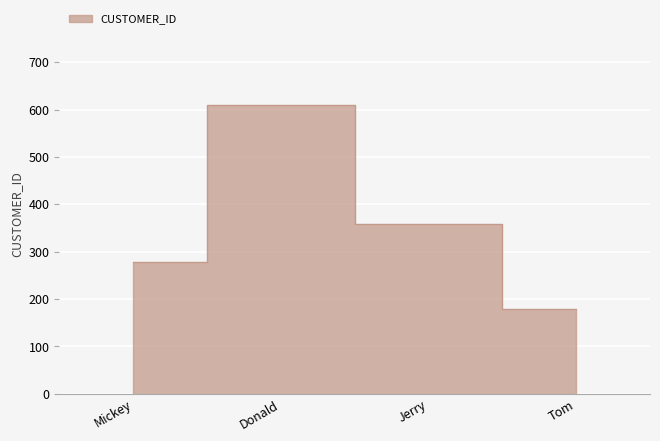

What is the minimum value shown in the chart?

179